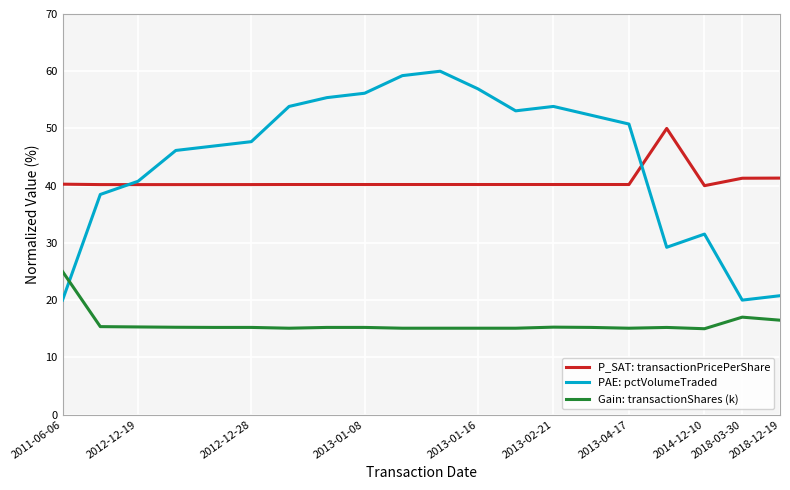

What is the minimum value for Gain: transactionShares (k)?

15.0